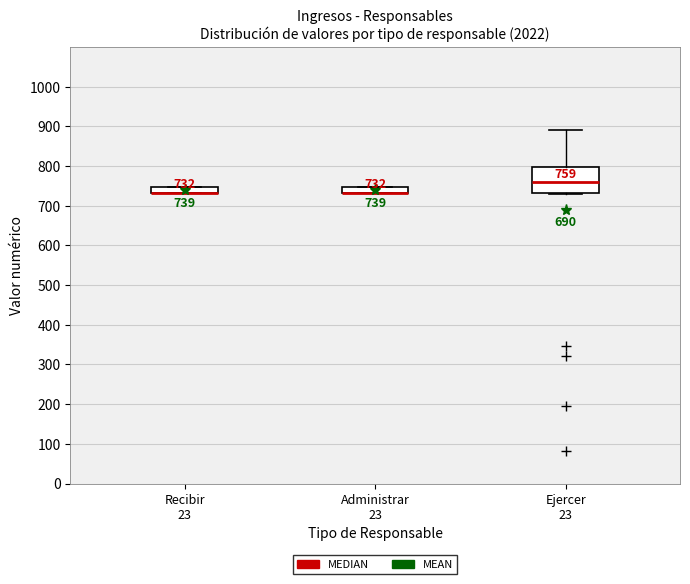

Comparing the boxes themselves (not the whiskers), which one is the tallest?

Ejercer 23